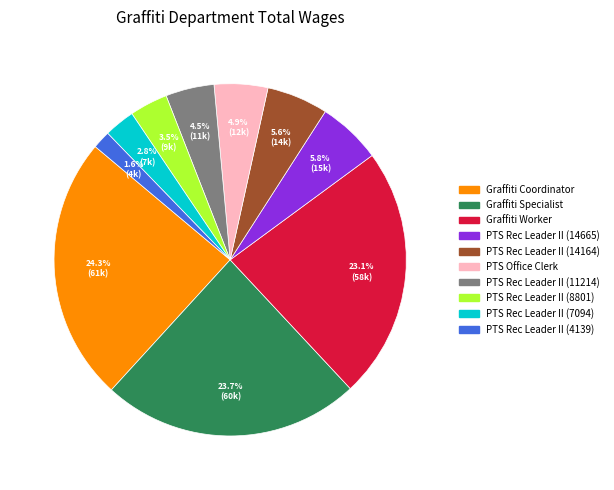

Does any single category account for the majority?

No